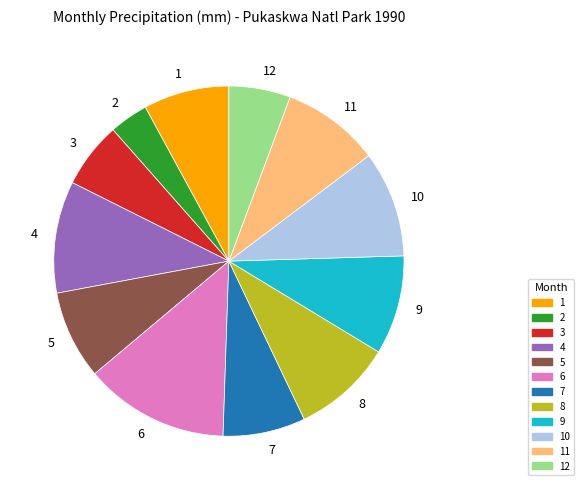

How many slices are in this pie chart?

12